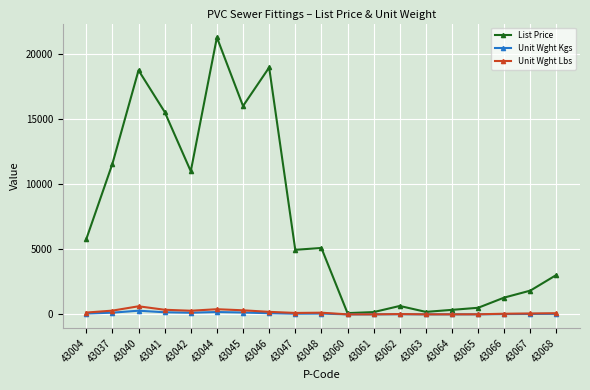

Which label corresponds to the largest value in the chart?

43044